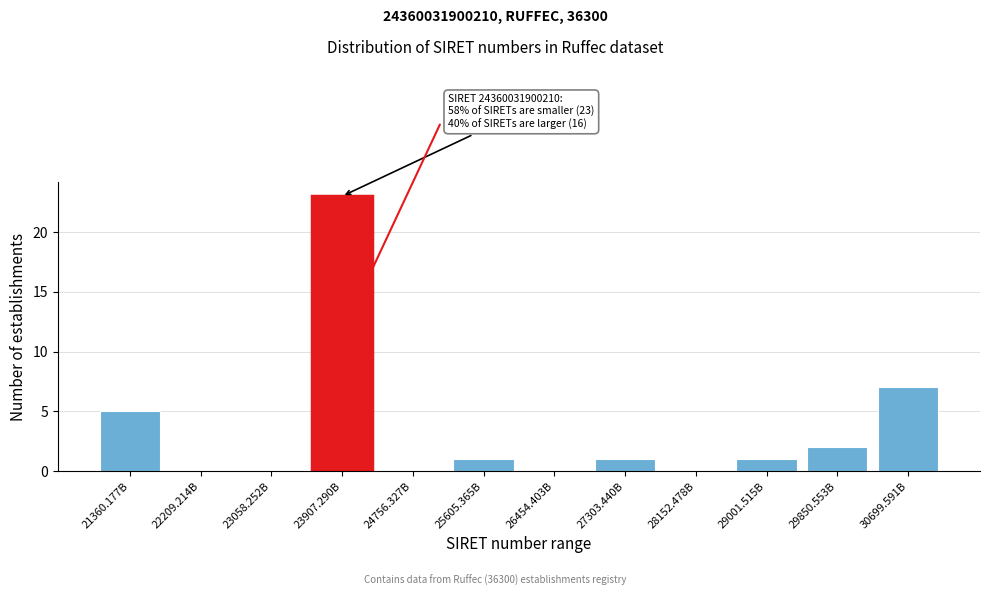

Reading left to right, list all the values displayed in this chart.

21360.177B=5	22209.214B=0	23058.252B=0	23907.290B=23	24756.327B=0	25605.365B=1	26454.403B=0	27303.440B=1	28152.478B=0	29001.515B=1	29850.553B=2	30699.591B=7